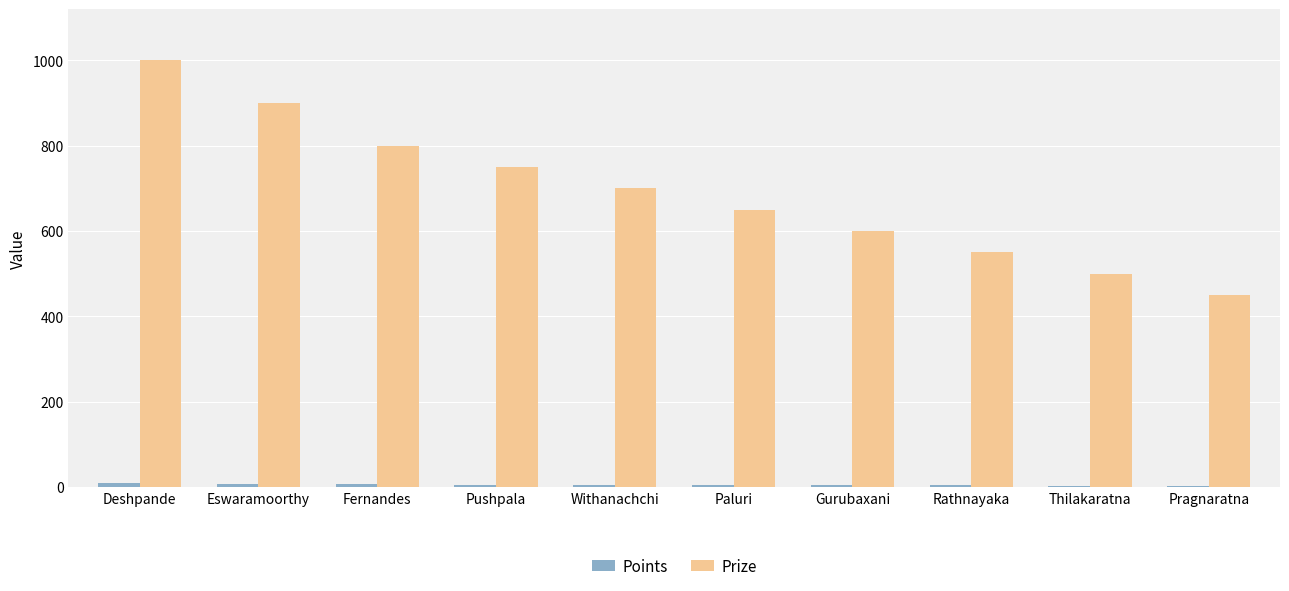

Which series changed the most between Pushpala and Thilakaratna?

Prize